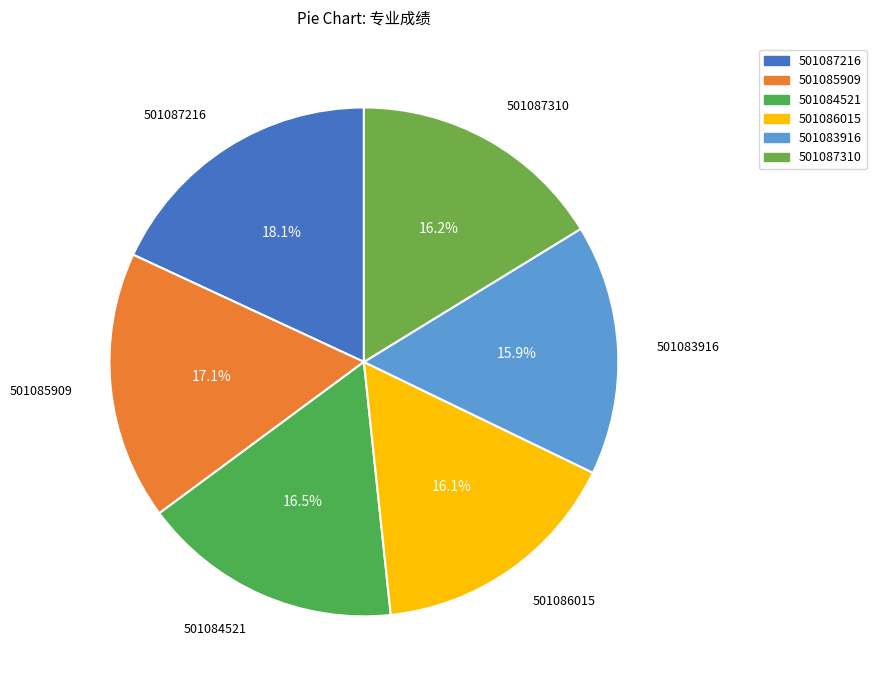

How many slices are in this pie chart?

6